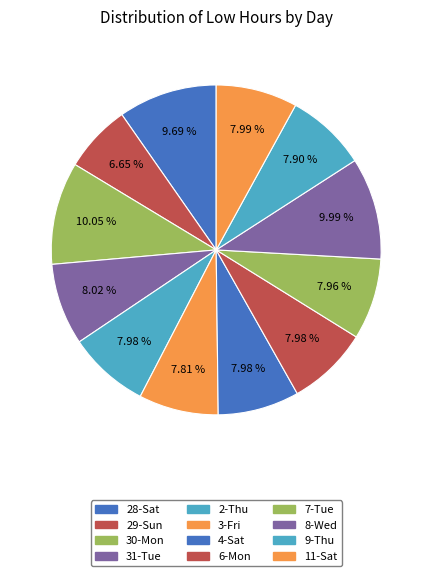

To the nearest percent, what is the difference between the largest and smallest slice percentages?

3%